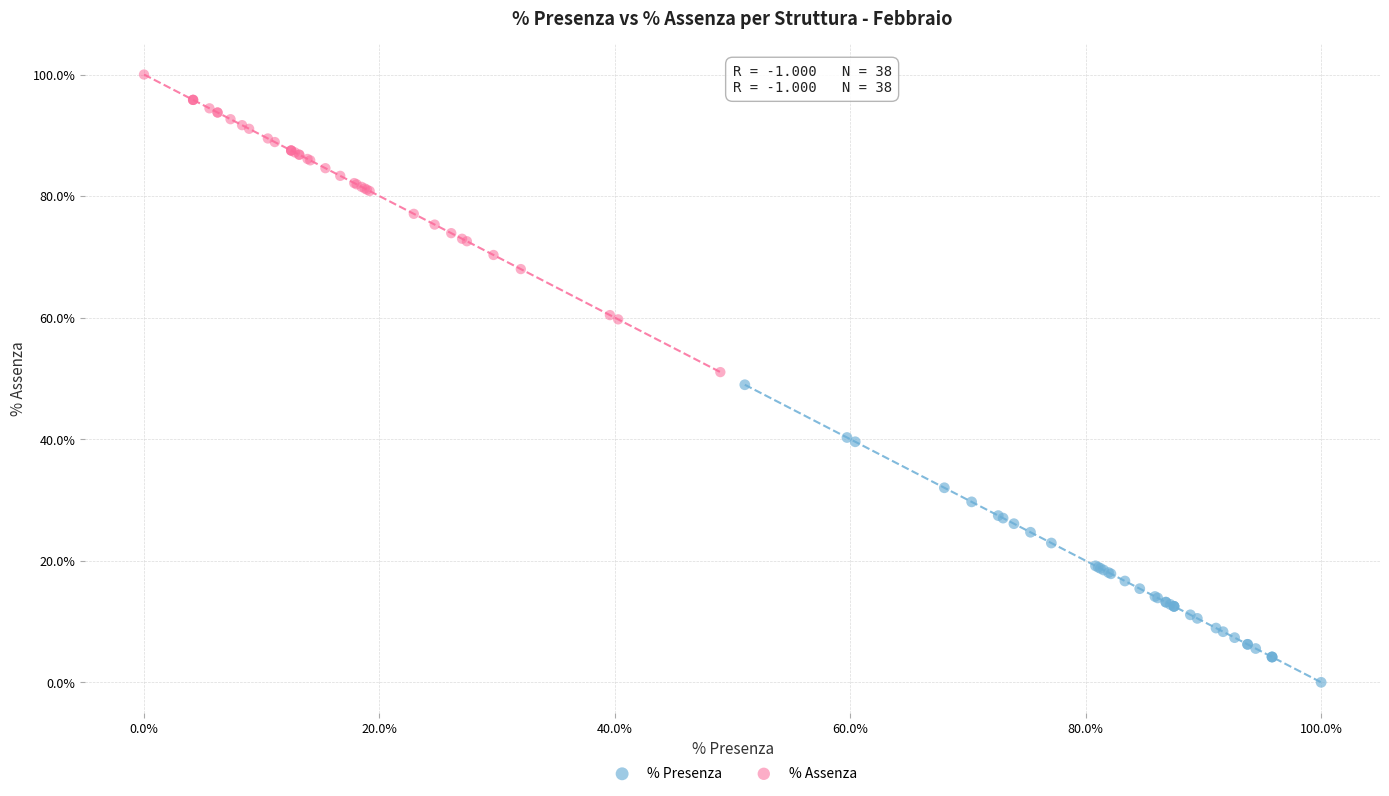

Which series reaches the minimum Y coordinate?

% Presenza